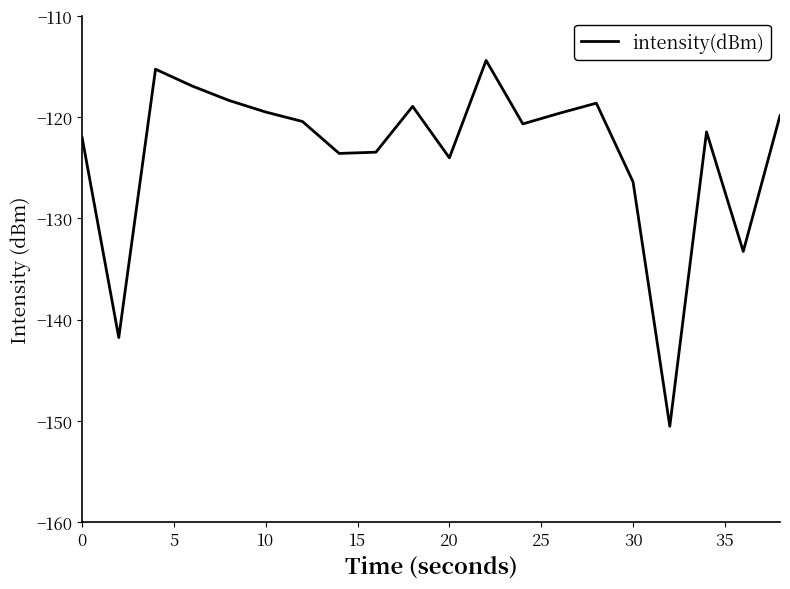

What is the difference between the maximum and minimum values?

36.1